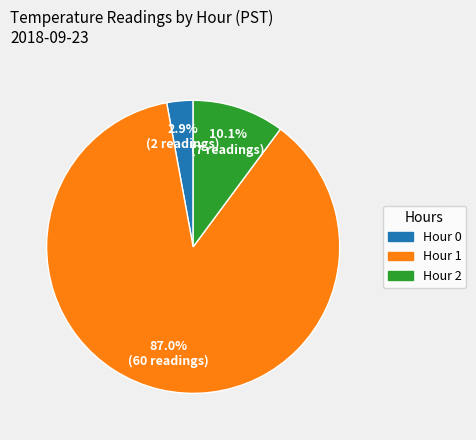

Does any single category account for the majority?

Yes